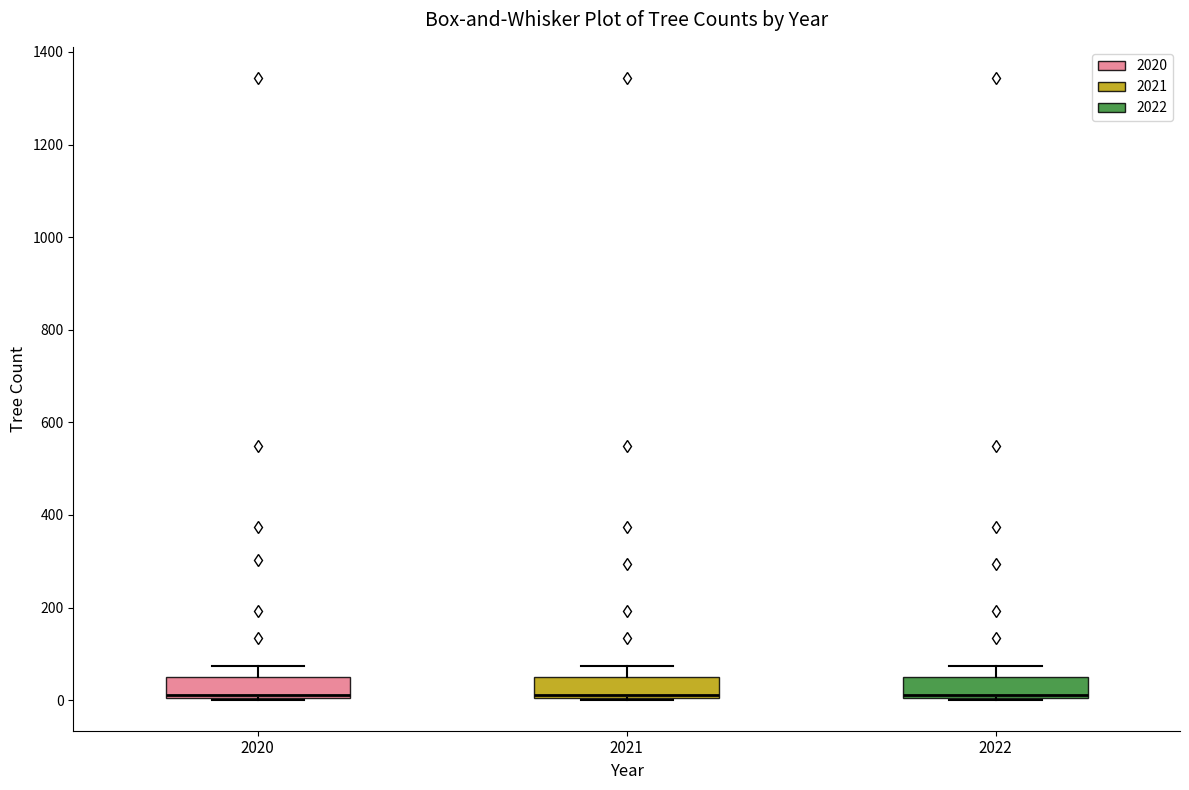

Where is the lower edge of the box at x = 2020 on the y-axis? The values are not printed on the chart, so give them approximately, as read against the axis.

0